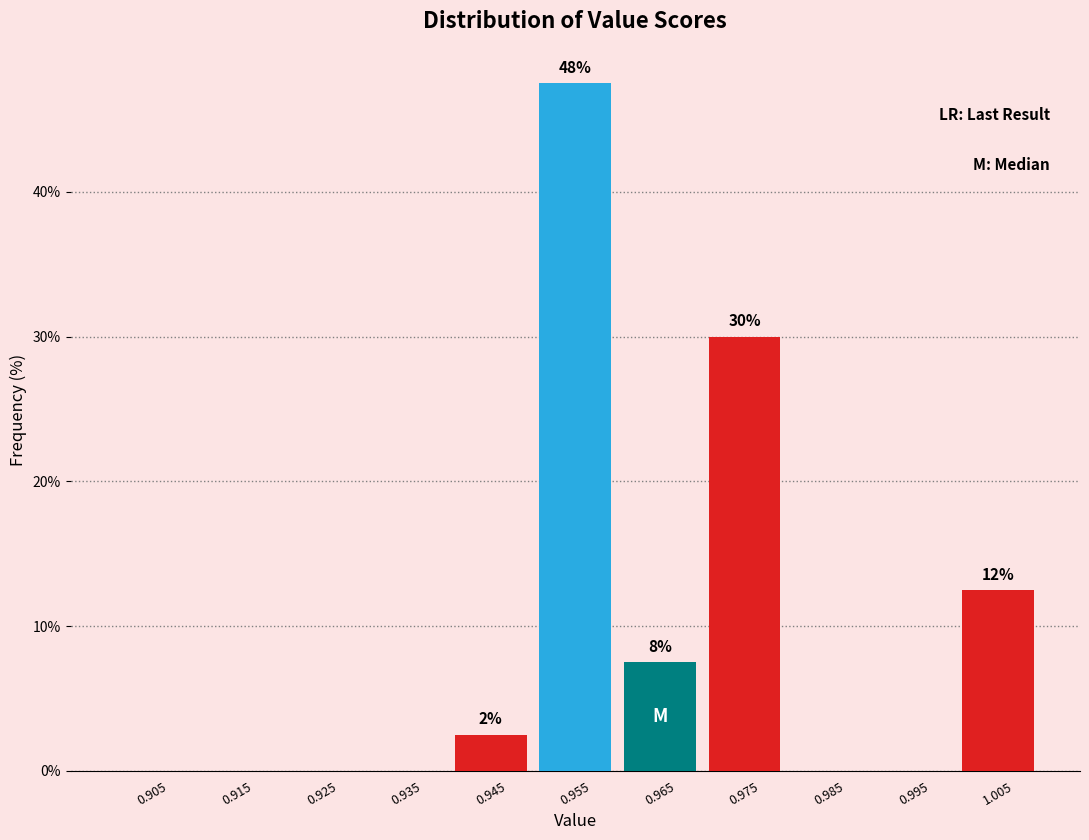

Over which range of the x-axis is the bar tallest?

0.95 to 0.96